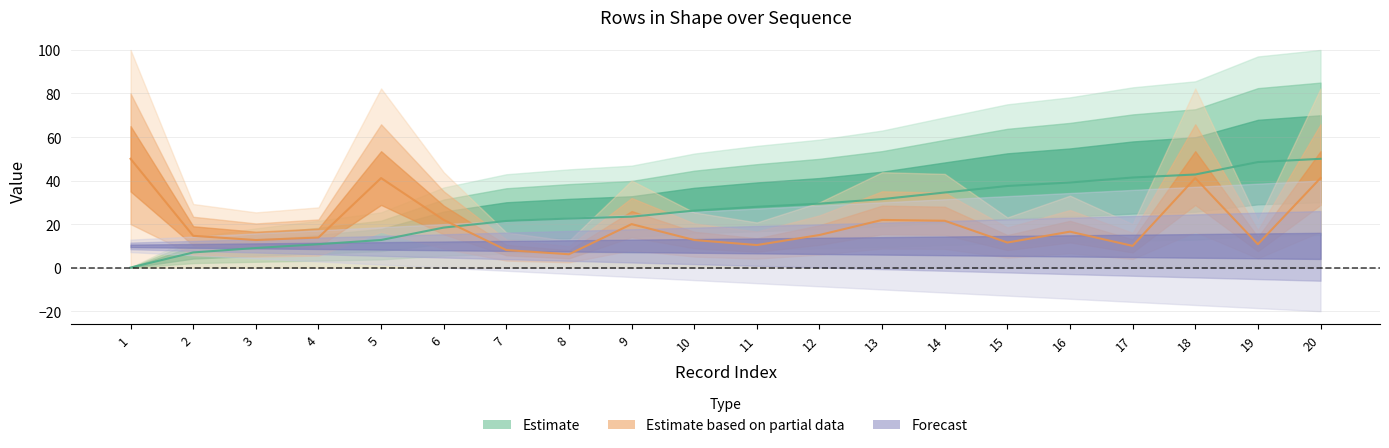

Reading left to right, what are all the values shown in this chart?

start_row: 1=0.1	2=7.0	3=9.0	4=10.8	5=12.7	6=18.4	7=21.5	8=22.6	9=23.4	10=26.2	11=28.0	12=29.4	13=31.5	14=34.5	15=37.5	16=39.1	17=41.4	18=42.8	19=48.5	20=50.0
rows_in_shape: 1=50.0	2=14.6	3=12.7	4=13.8	5=41.2	6=21.9	7=8.1	8=6.2	9=20.0	10=12.7	11=10.4	12=15.0	13=21.9	14=21.5	15=11.5	16=16.5	17=10.0	18=41.2	19=10.8	20=41.2